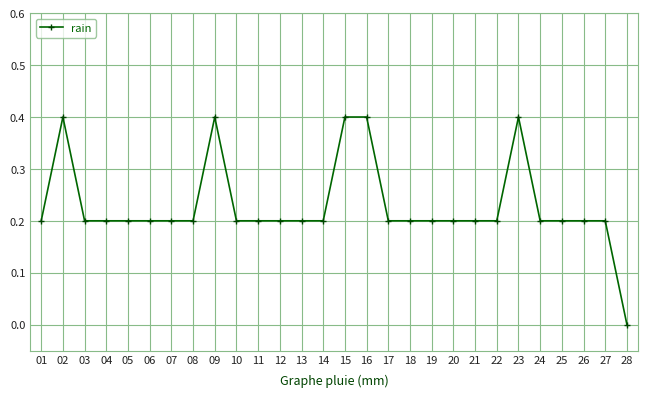

What is the maximum value shown in the chart?

0.4